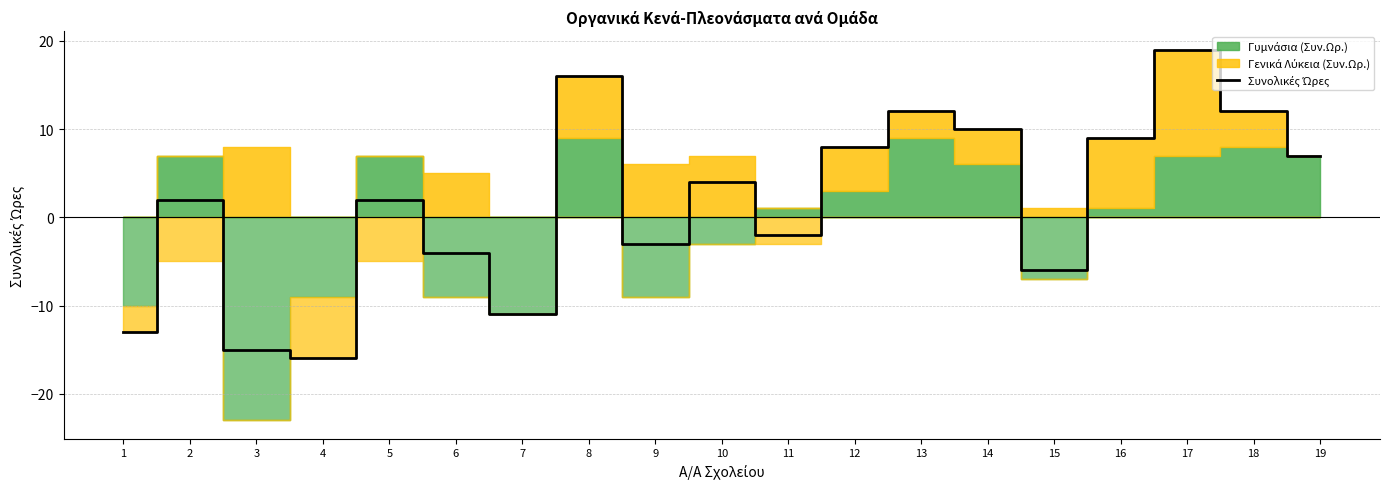

What is the difference between the values at 10 and 6?

8